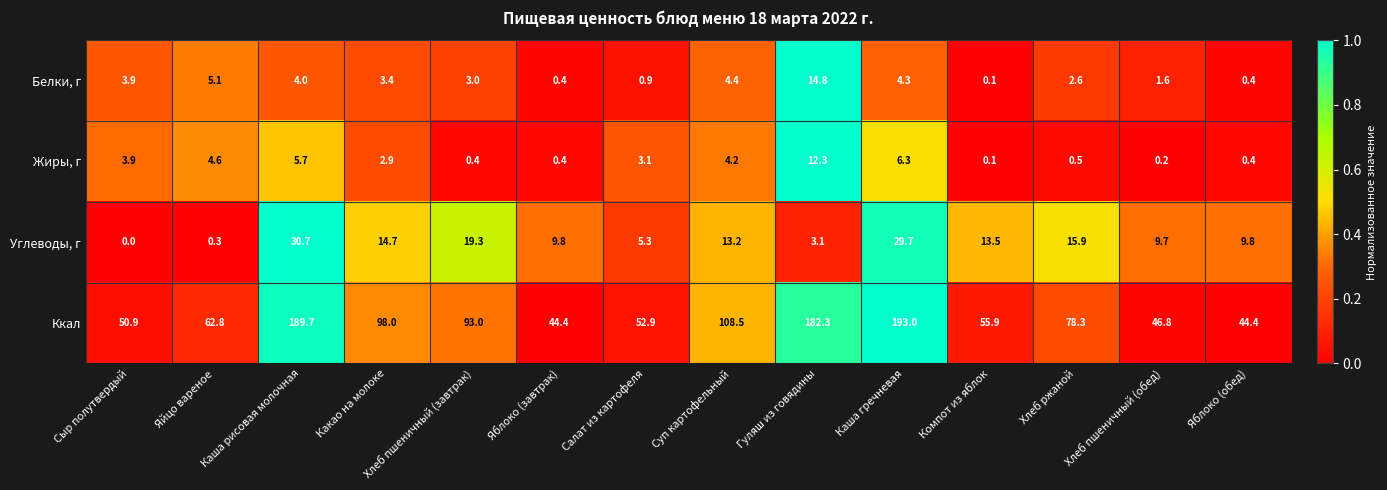

Which series has the largest range (max minus min)?

Ккал